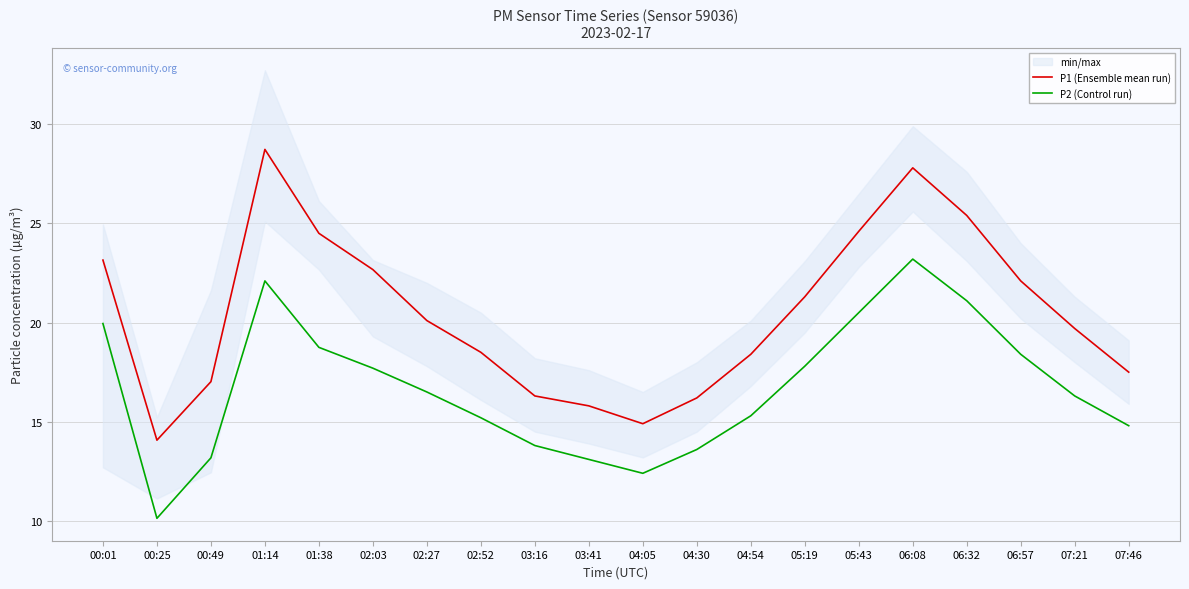

Which has a higher value, 00:25 or 01:38?

01:38